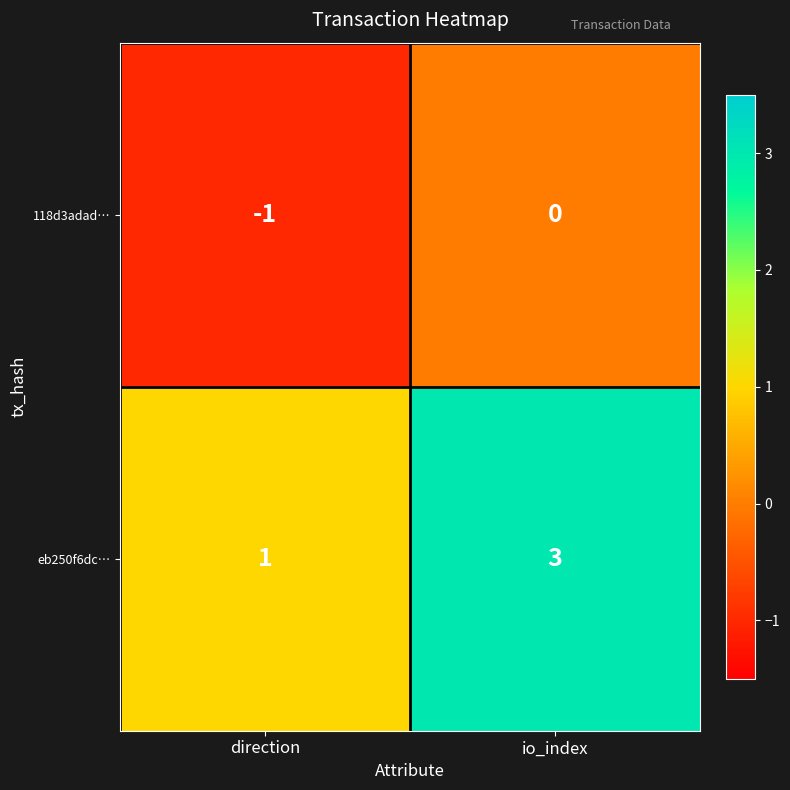

What is the sum of the eb250f6dc… values at direction and io_index?

4